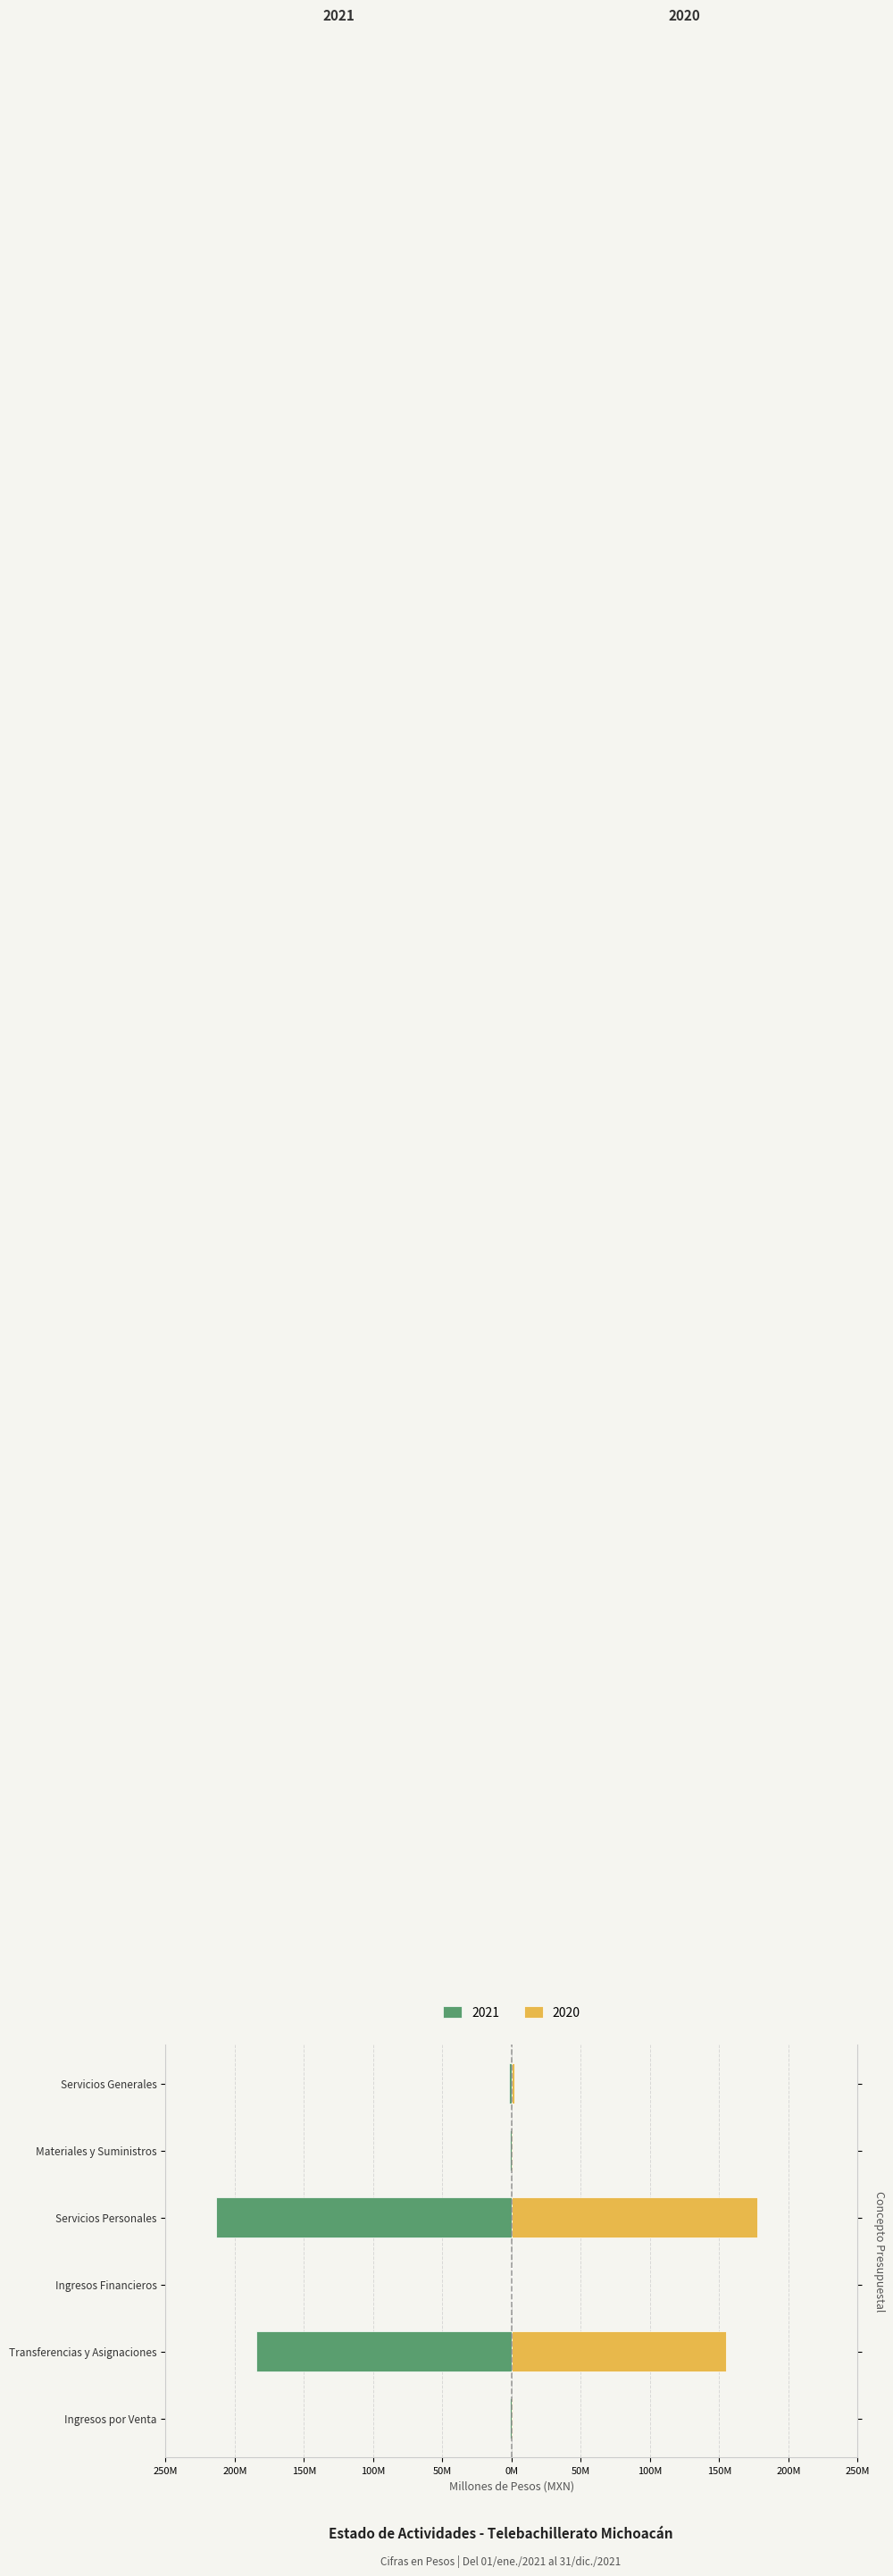

At which label is 2021 closest to -106?

Transferencias y Asignaciones